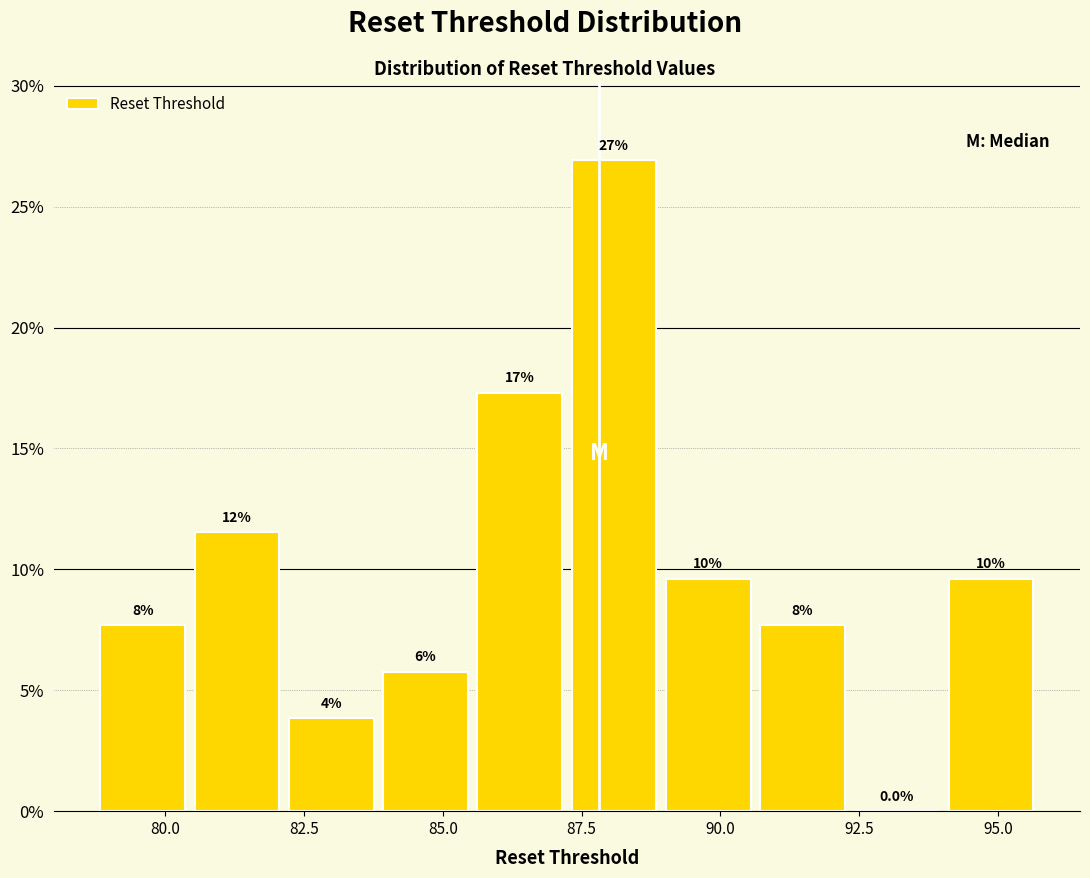

Read against the x-axis, roughly where is the centre of the tallest bar?

88.0